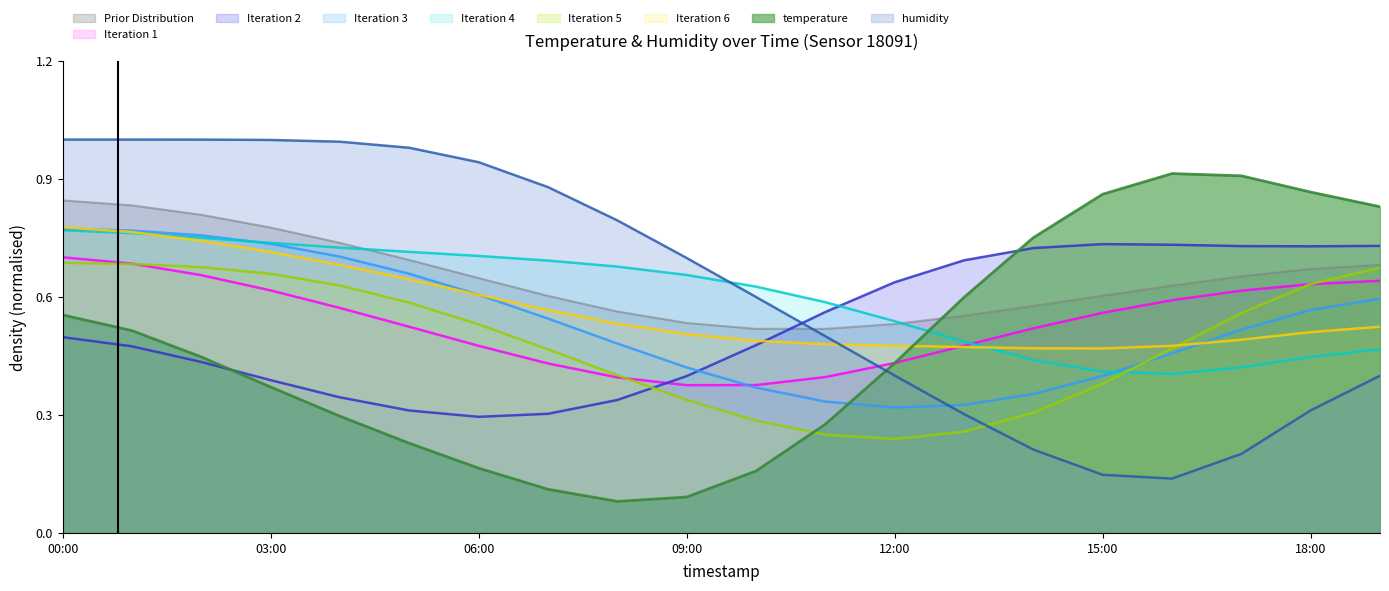

Is it true that humidity equals 1.1 at 10:00?

False